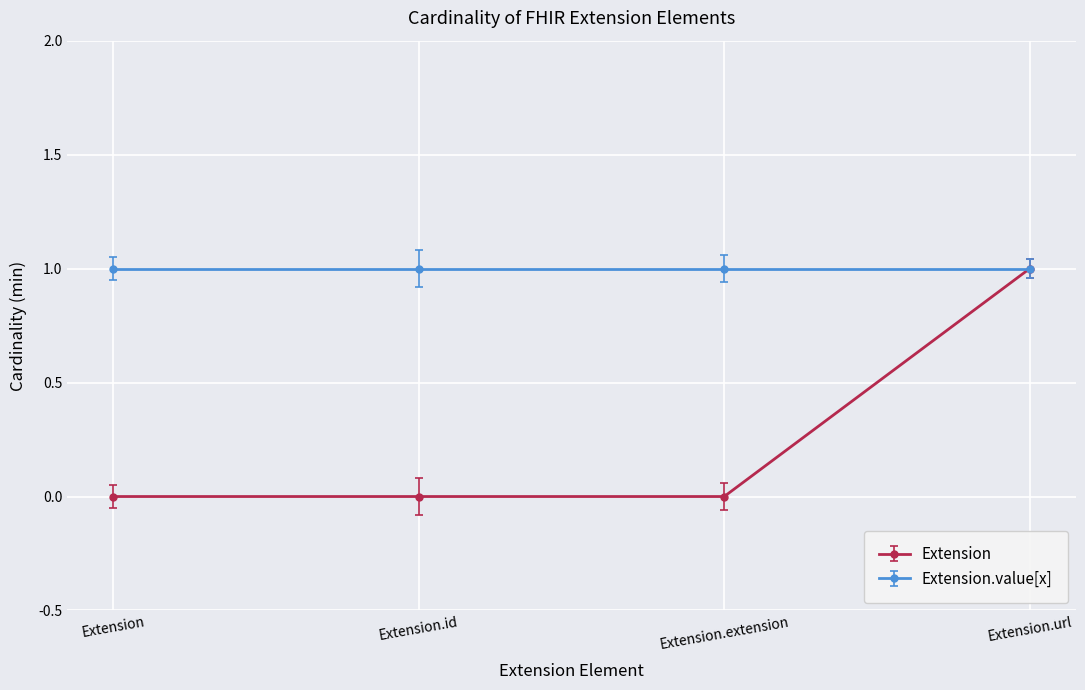

Does the chart display data point markers on the line(s)?

Yes